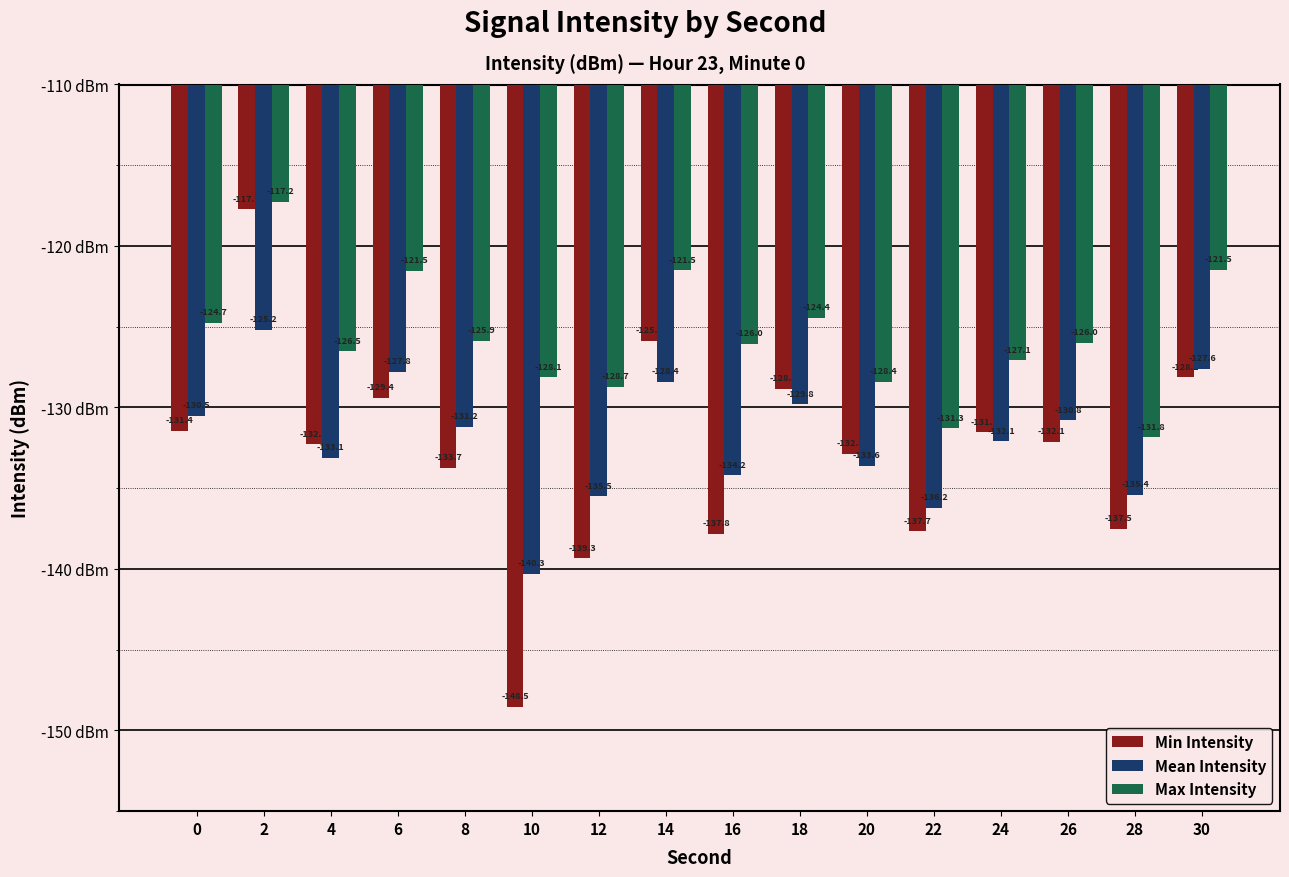

Which series has the widest spread of values?

Min Intensity